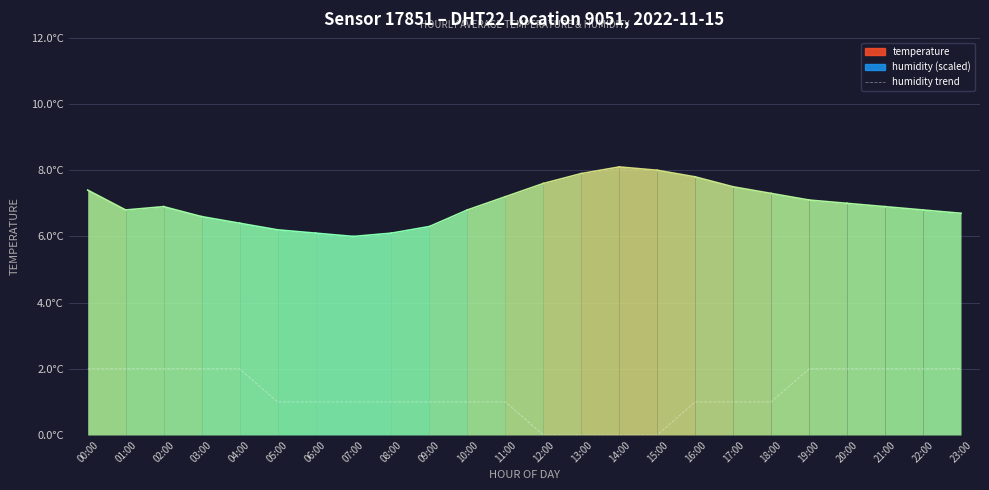

List the labels in order of value, largest first.

00:00, 01:00, 02:00, 03:00, 04:00, 19:00, 20:00, 21:00, 22:00, 23:00, 05:00, 06:00, 07:00, 08:00, 09:00, 10:00, 11:00, 16:00, 17:00, 18:00, 12:00, 13:00, 14:00, 15:00